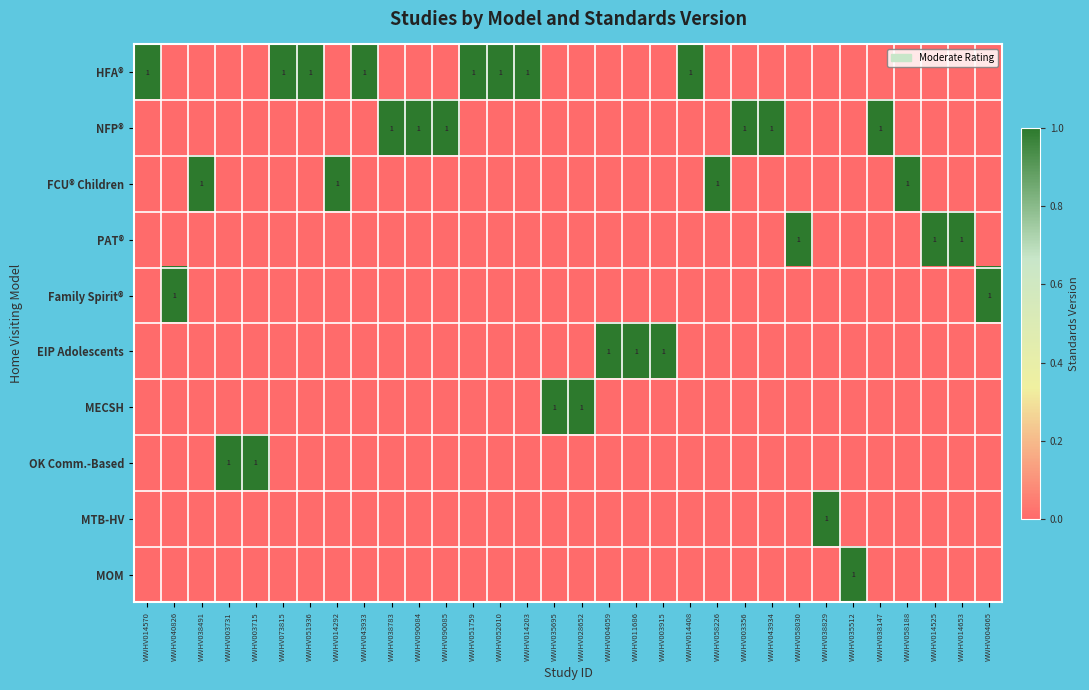

Is the value of MECSH at WWHV003731 greater than the value of OK Comm.-Based at WWHV003731?

No